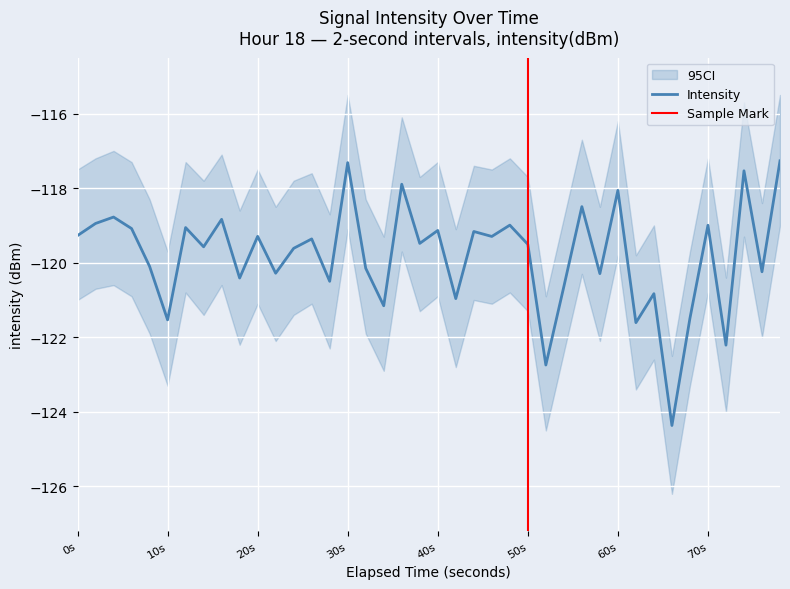

What is the label of the 4th point from the left?

30s